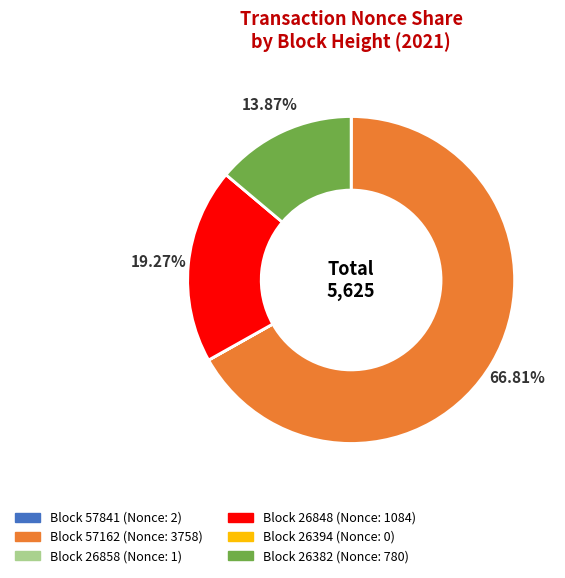

Does any single category account for the majority?

Yes